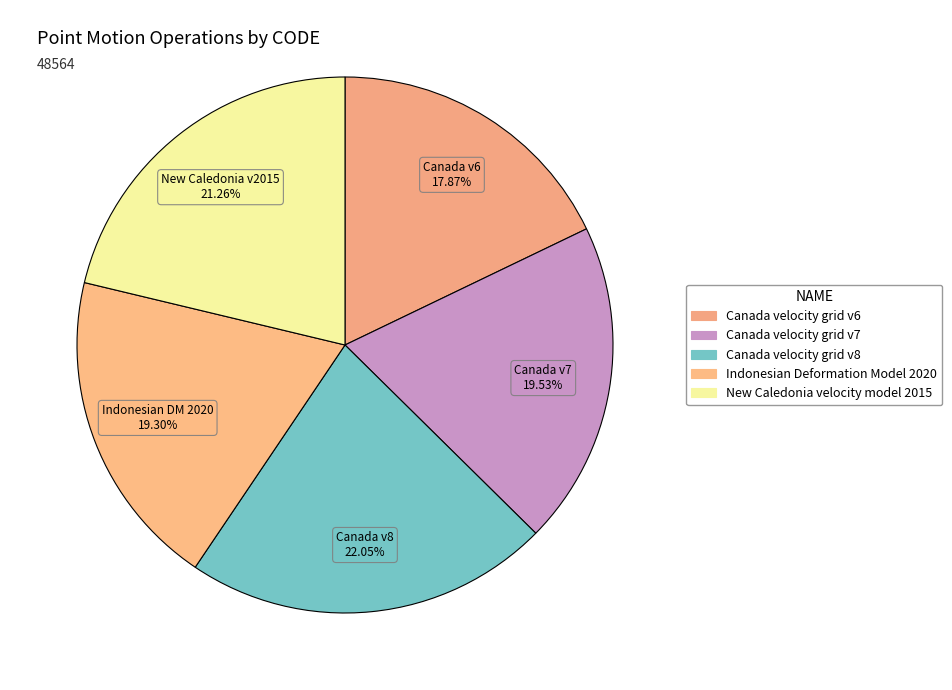

To the nearest percent, what is the combined percentage of New Caledonia velocity model 2015 and Canada velocity grid v6?

39%